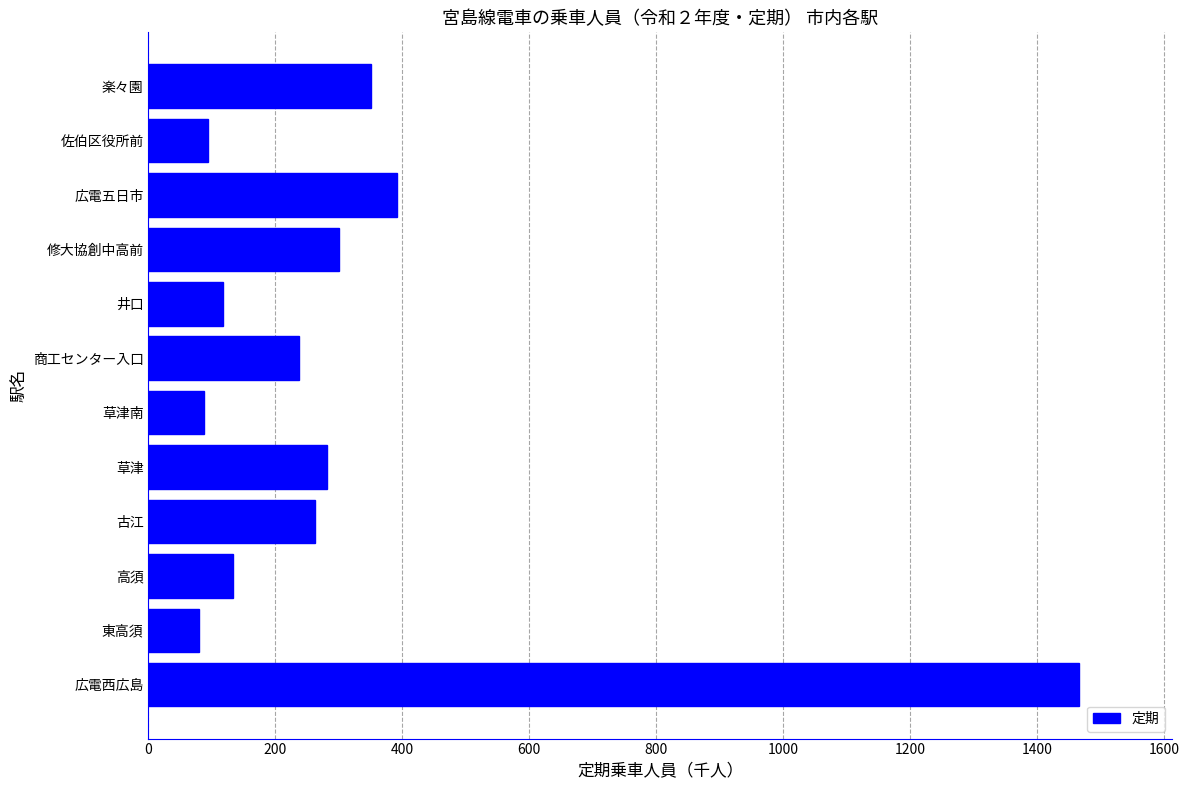

Reading top to bottom, transcribe all the data shown in this chart.

350	94	392	300	117	237	87	281	262	133	79	1466